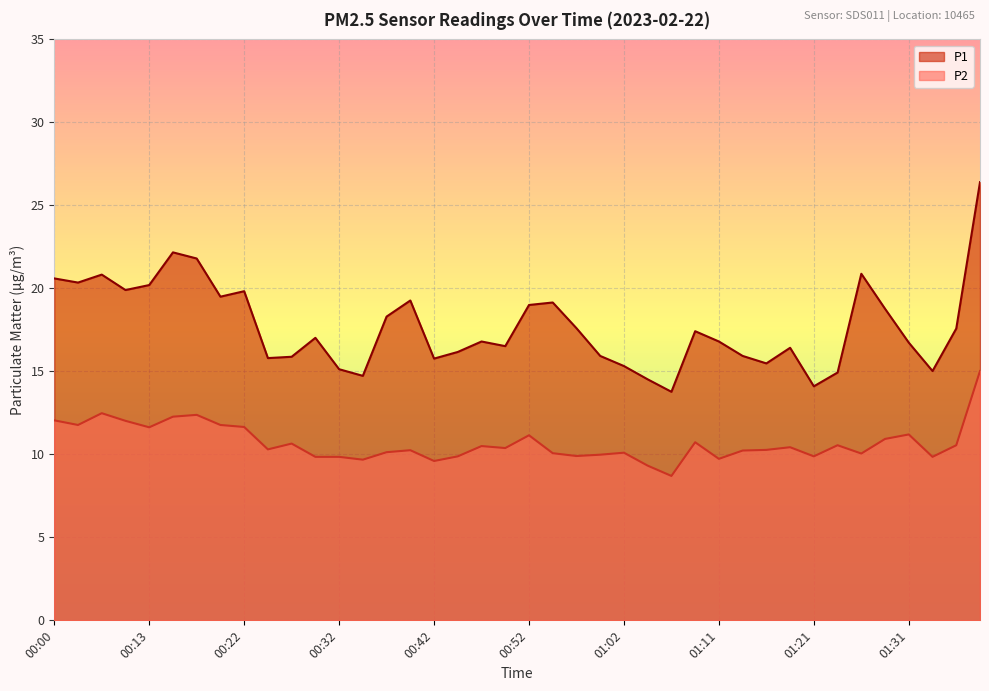

What is the difference between the P1 values at 01:28 and 00:59?

2.8